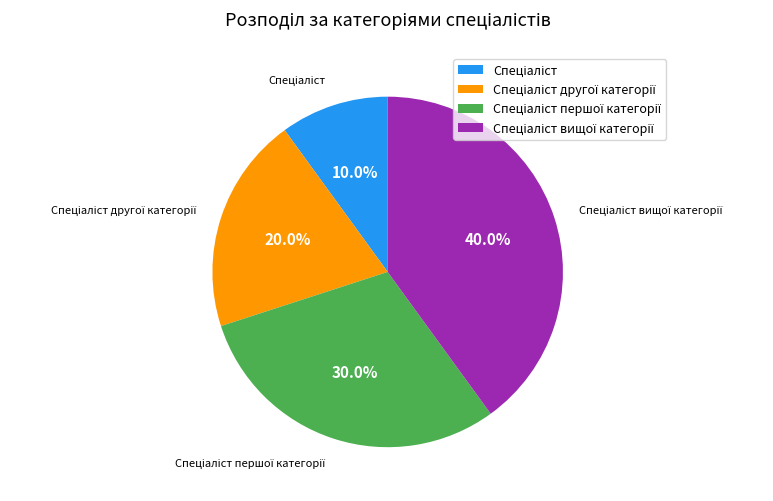

Does any single category account for the majority?

No